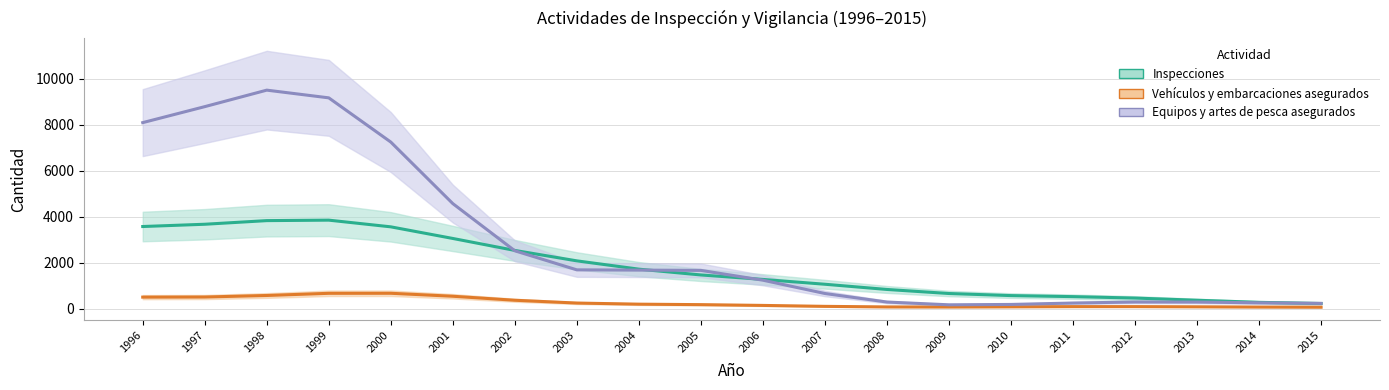

At which category does the chart reach its minimum across all series?

2008